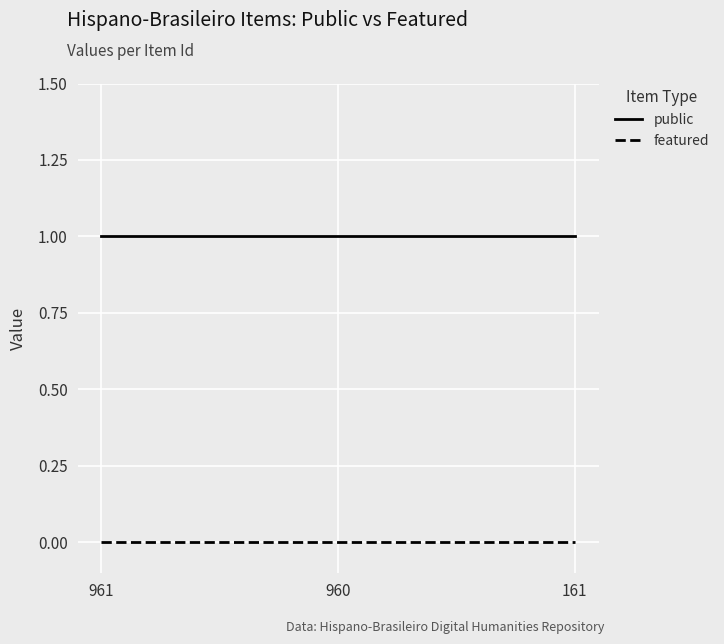

Is the value of public at 961 greater than the value of featured at 961?

Yes